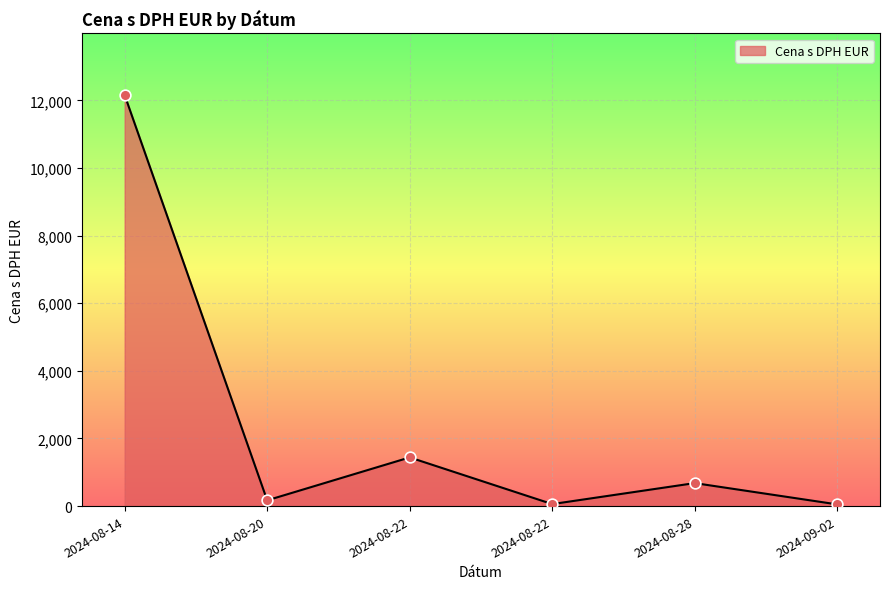

What is the change in value from 2024-08-28 to 2024-09-02?

-630.0